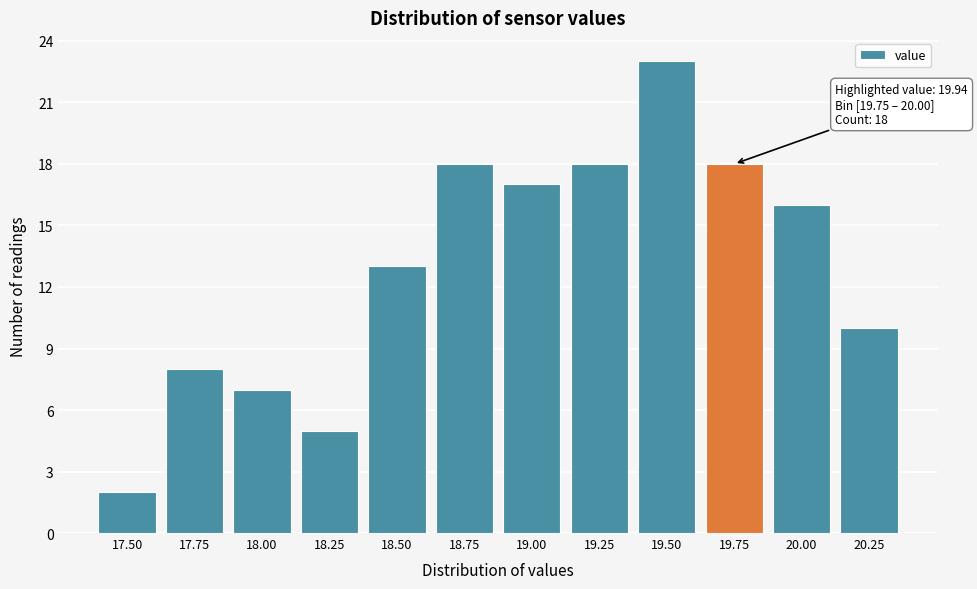

Reading left to right, list all the values displayed in this chart.

2	8	7	5	13	18	17	18	23	18	16	10